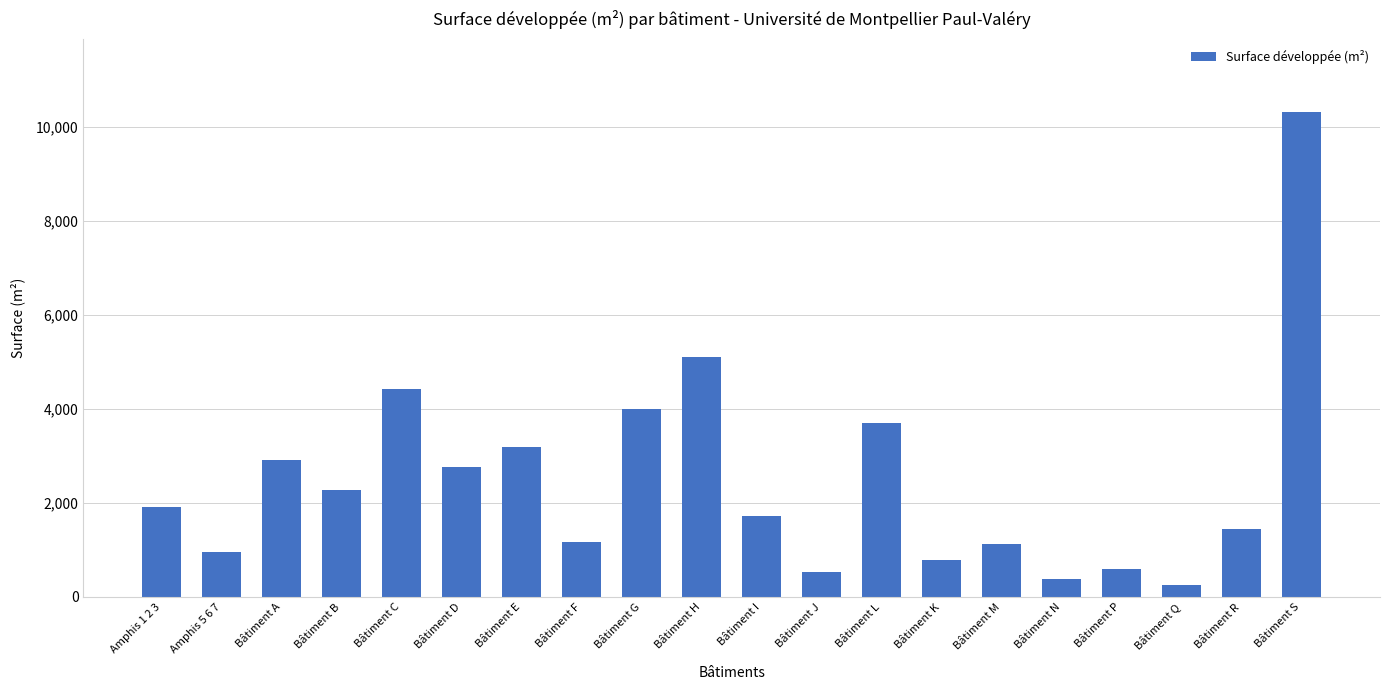

Is it true that the value at Bâtiment M is 258.3?

False